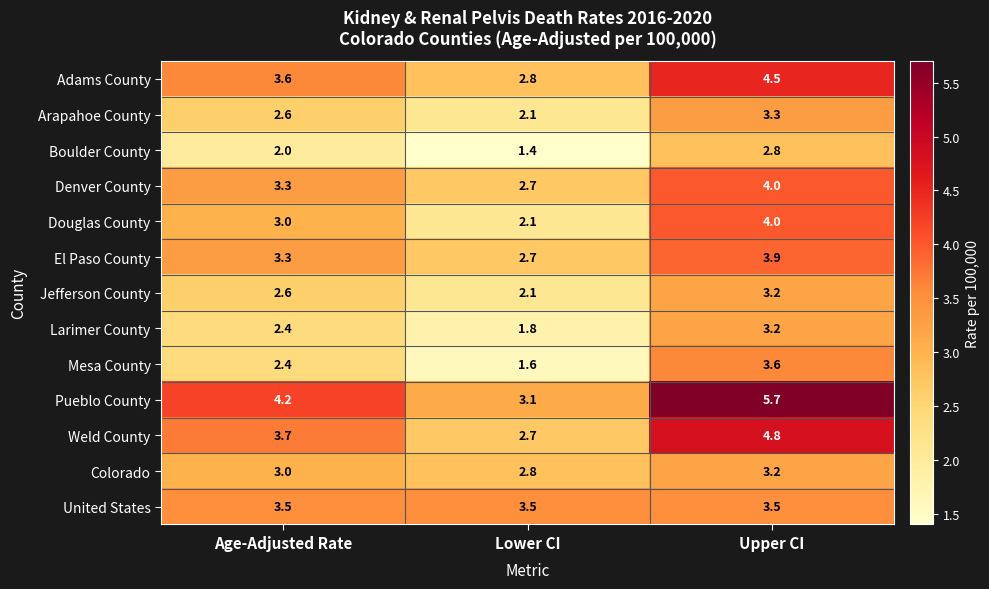

What is the spread (max minus min) of values at Age-Adjusted Rate?

2.2